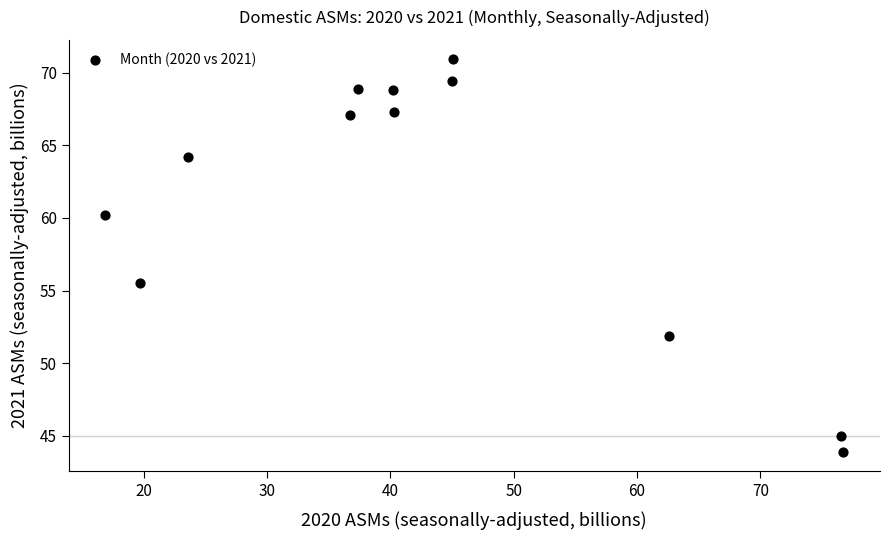

What Y value in the scatter plot is closest to 57?

55.5